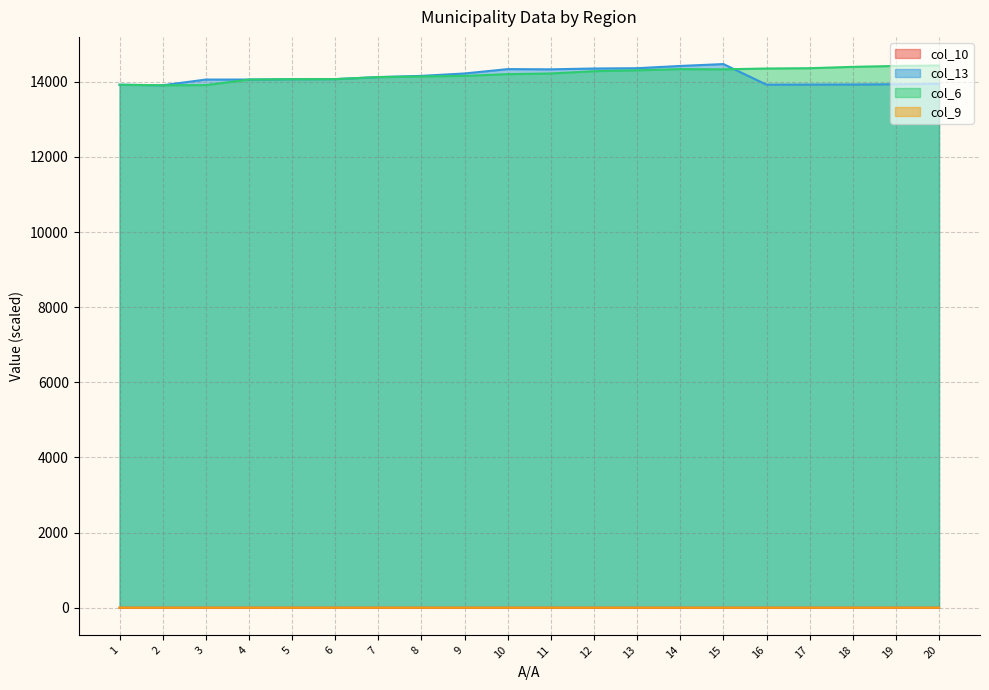

Reading left to right, list all the values displayed in this chart.

col_10: 0.0	0.0	0.0	0.0	0.0	0.0	0.0	0.0	0.0	0.0	0.0	0.0	0.0	0.0	0.0	0.0	0.0	0.0	0.0	0.0
col_13: 13920.0	13906.0	14058.0	14058.0	14068.0	14070.0	14124.0	14156.0	14220.0	14336.0	14330.0	14352.0	14360.0	14420.0	14470.0	13922.0	13924.0	13926.0	13932.0	13944.0
col_6: 13920.0	13906.0	13910.0	14058.0	14068.0	14070.0	14124.0	14140.0	14156.0	14202.0	14220.0	14280.0	14304.0	14336.0	14330.0	14352.0	14360.0	14396.0	14420.0	14432.0
col_9: 0.0	0.0	0.0	0.0	0.0	0.0	0.0	0.0	0.0	0.0	0.0	0.0	0.0	0.0	0.0	0.0	0.1	0.1	0.1	0.1